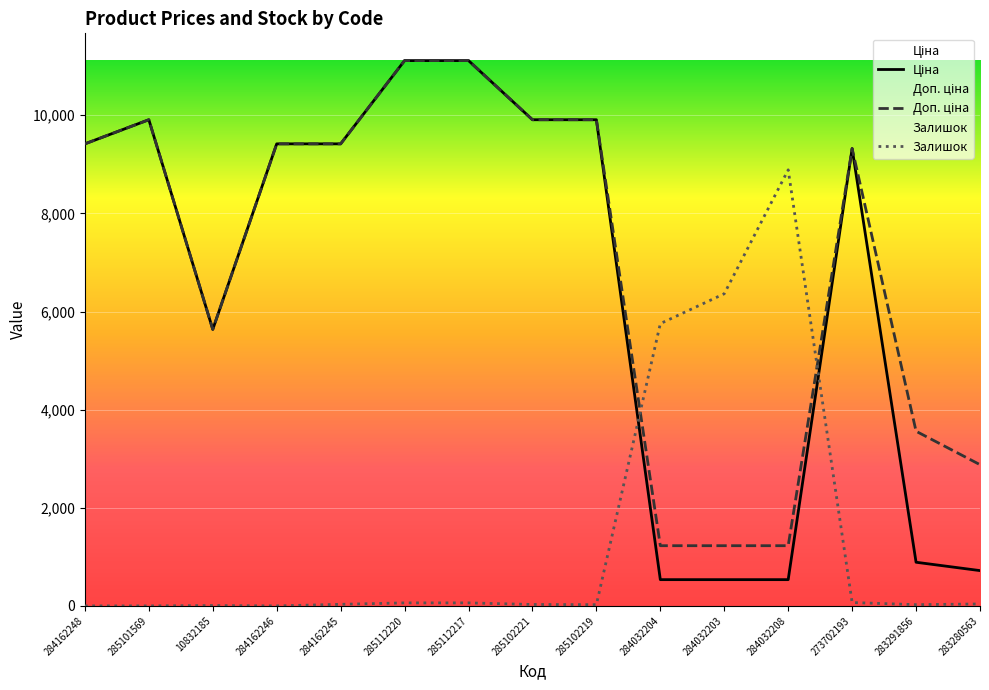

Reading right to left, list all the values displayed in this chart.

Ціна: 719.6	889.9	9321.4	535.4	535.4	535.4	9908.5	9908.5	11113.6	11113.6	9416.9	9416.9	5636.0	9908.5	9416.9
Доп. ціна: 2878.5	3559.7	9321.4	1227.2	1227.2	1227.2	9908.5	9908.5	11113.6	11113.6	9416.9	9416.9	5636.0	9908.5	9416.9
Залишок: 39.9	25.4	68.8	8887.2	6362.0	5753.3	25.4	29.0	61.6	61.6	32.6	0.0	7.2	0.0	0.0